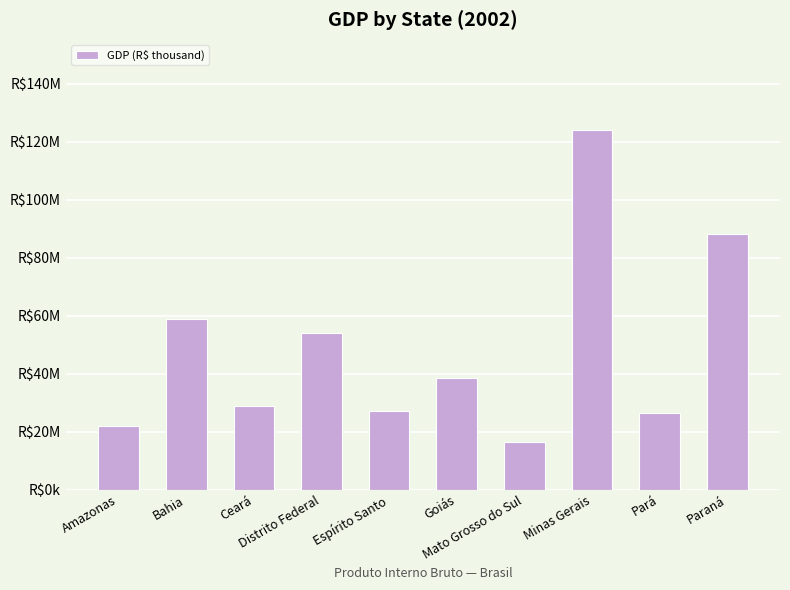

Rank the categories by value from highest to lowest.

Minas Gerais, Paraná, Bahia, Distrito Federal, Goiás, Ceará, Espírito Santo, Pará, Amazonas, Mato Grosso do Sul